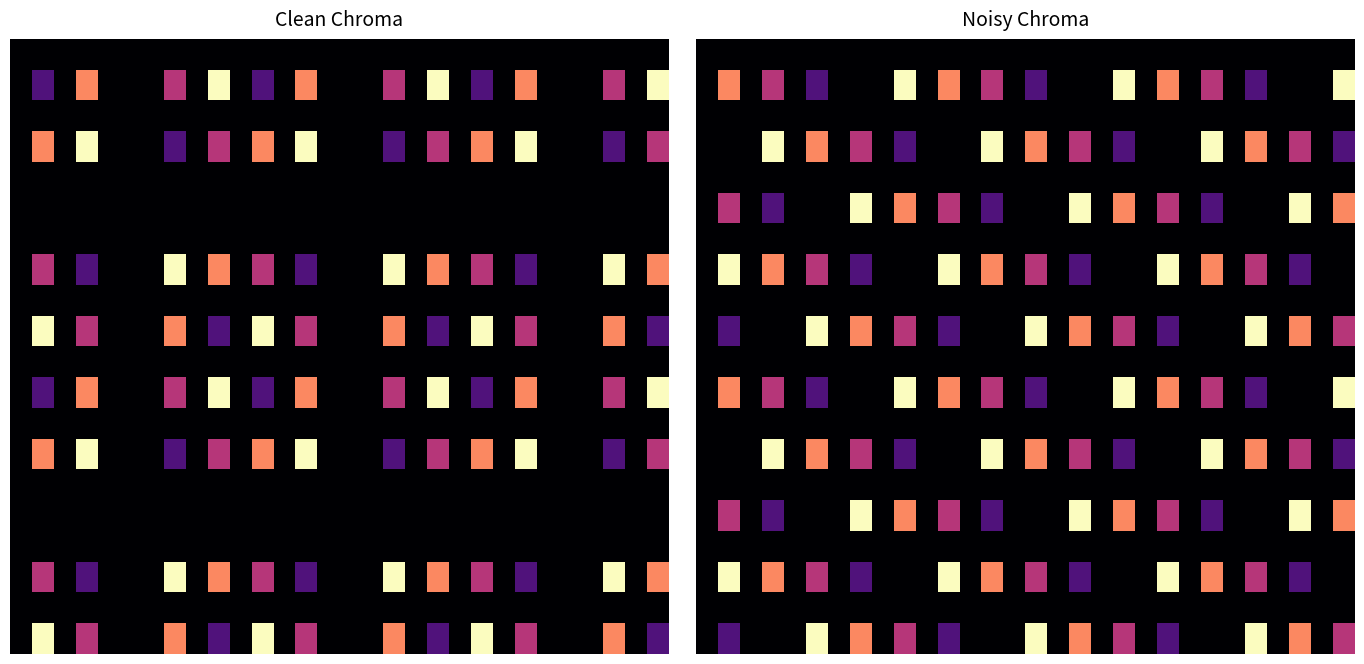

At how many categories does at least one series exceed 4?

15